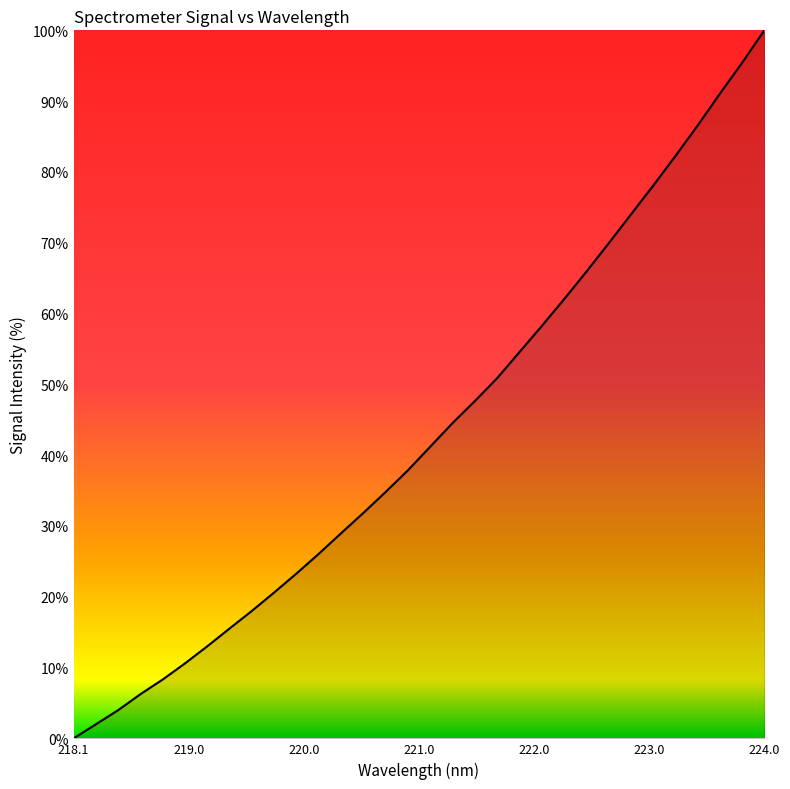

What is the maximum value shown in the chart?

100.0